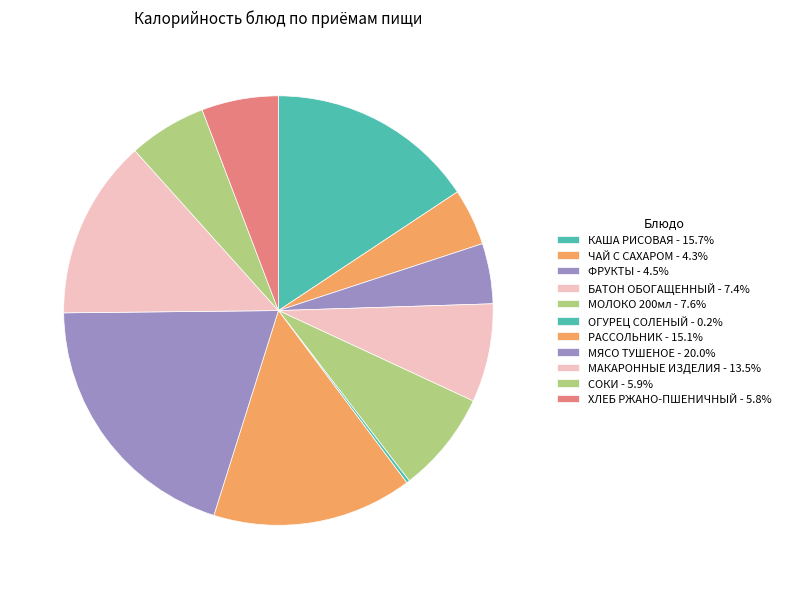

To the nearest percent, what is the combined percentage of СОКИ and ОГУРЕЦ СОЛЕНЫЙ?

6%